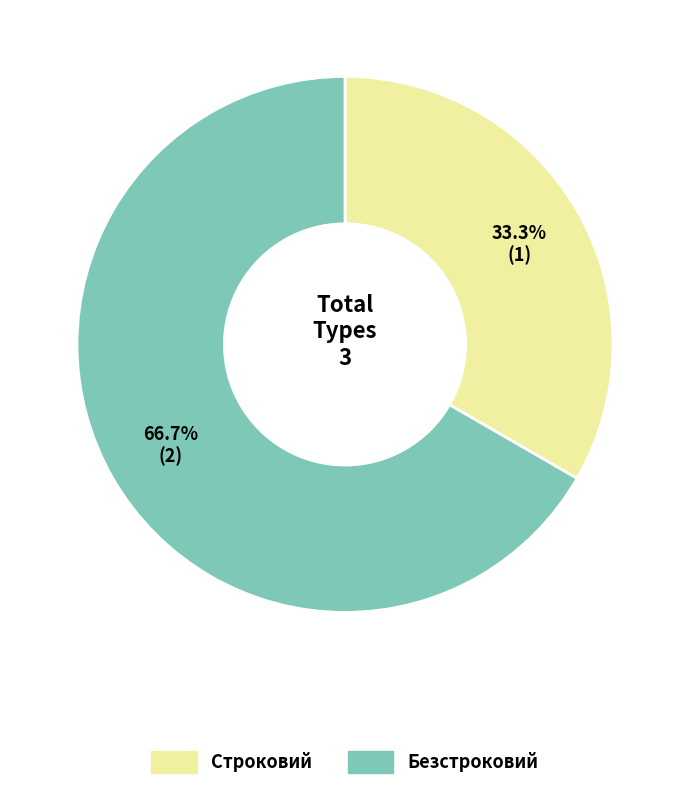

Between Безстроковий and Строковий, which is larger?

Безстроковий